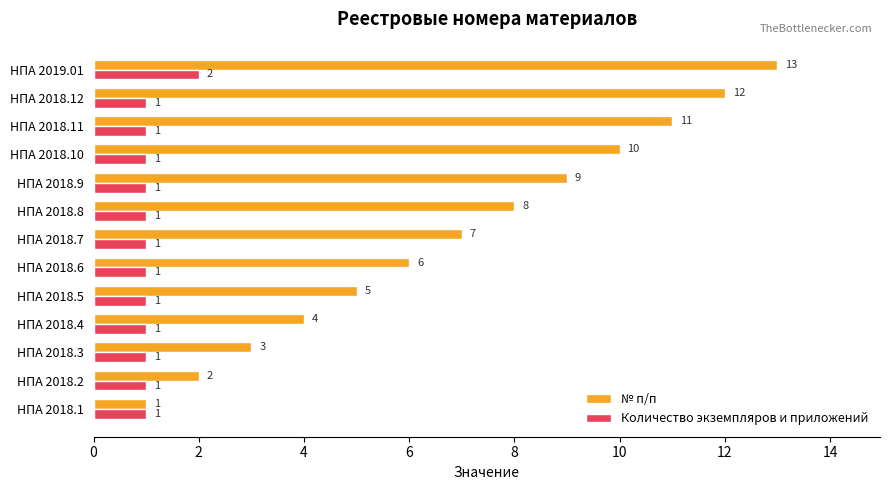

What are all the series names shown in the legend?

№ п/п, Количество экземпляров и приложений